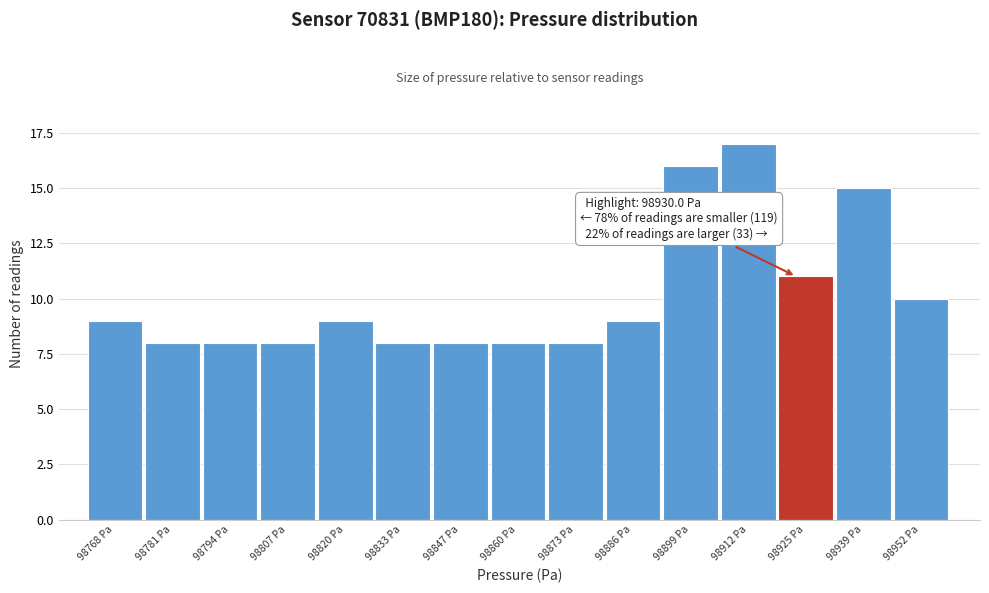

Reading left to right, list all the values displayed in this chart.

9	8	8	8	9	8	8	8	8	9	16	17	11	15	10